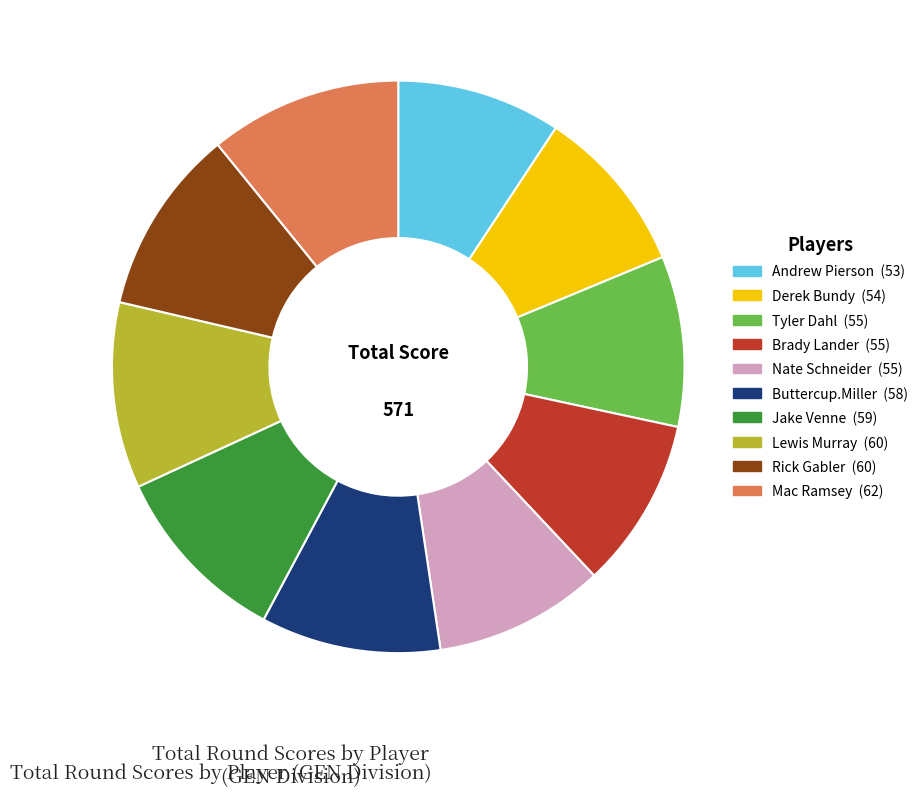

Which has a higher value, Mac Ramsey or Brady Lander?

Mac Ramsey